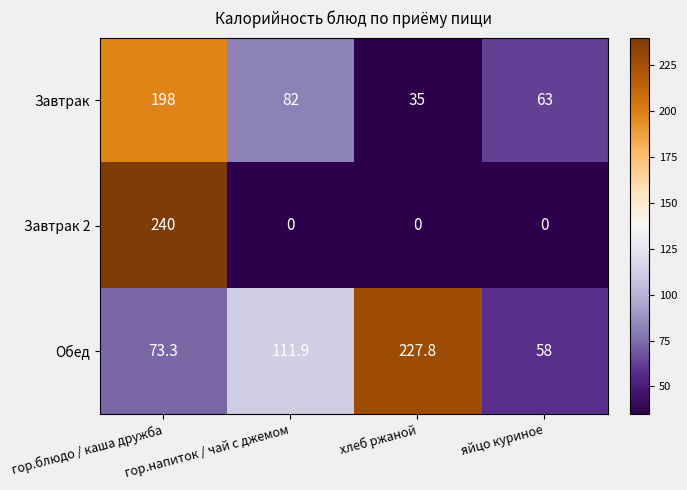

At which category is the sum across all series the highest?

гор.блюдо / каша дружба